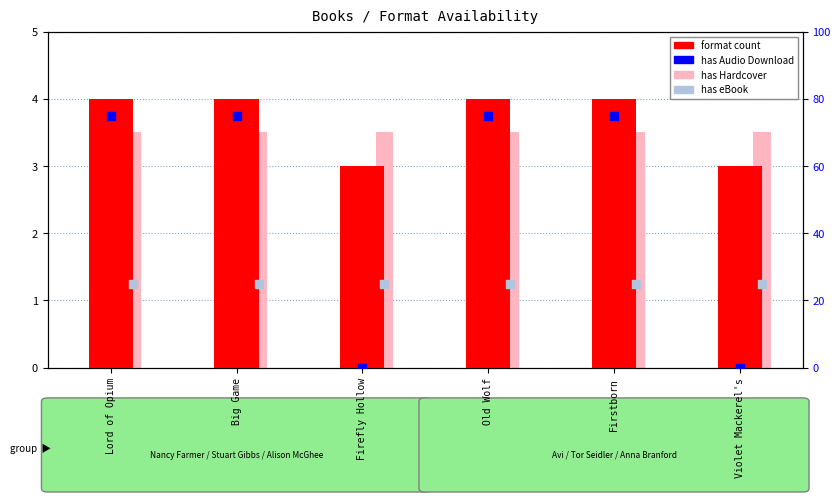

What is the total value across all series at Firstborn?

107.5